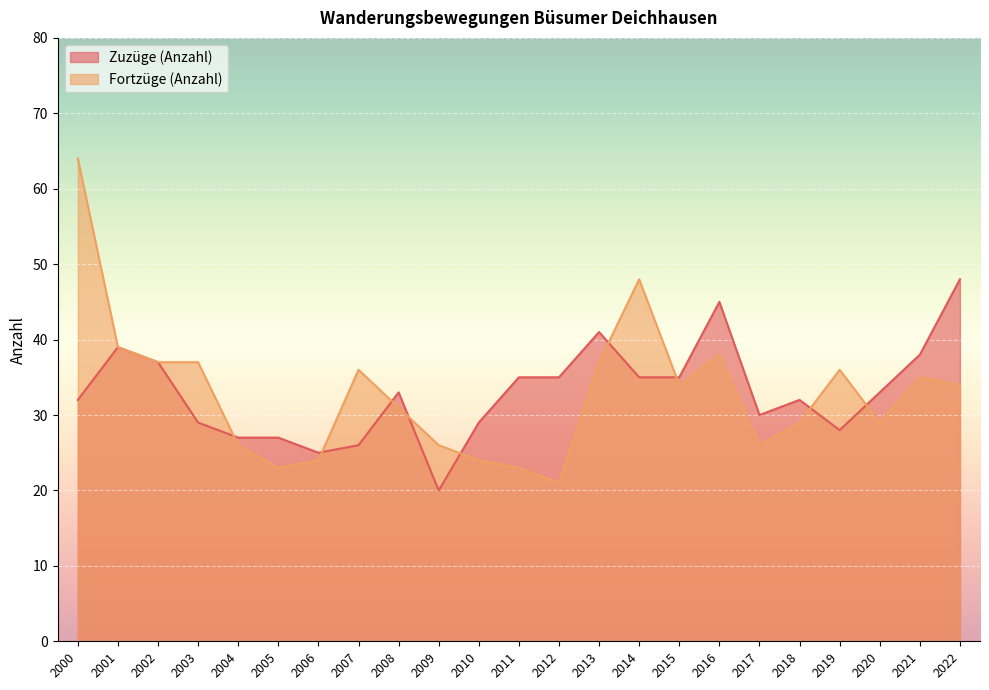

The Zuzüge (Anzahl) series shows 35 at 2015. True or false?

True